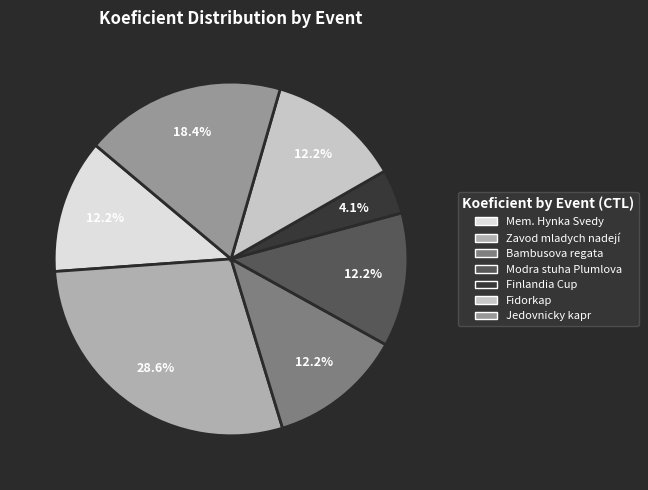

Is there any slice that represents more than half of the pie?

No